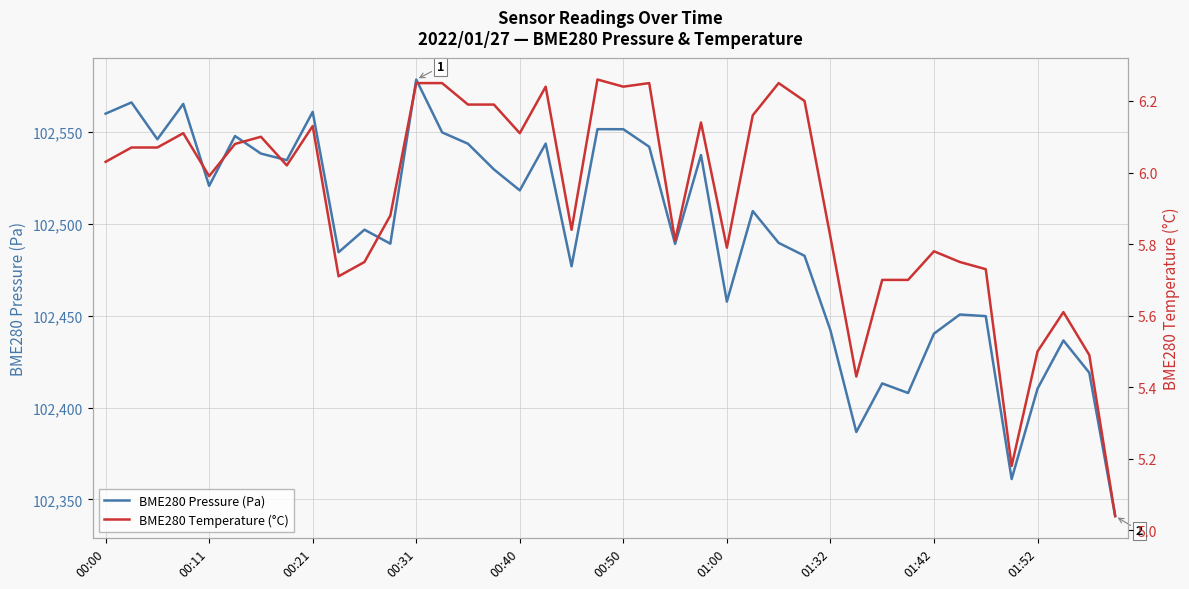

Where does the BME280 Pressure (Pa) series first go above 102506?

00:00